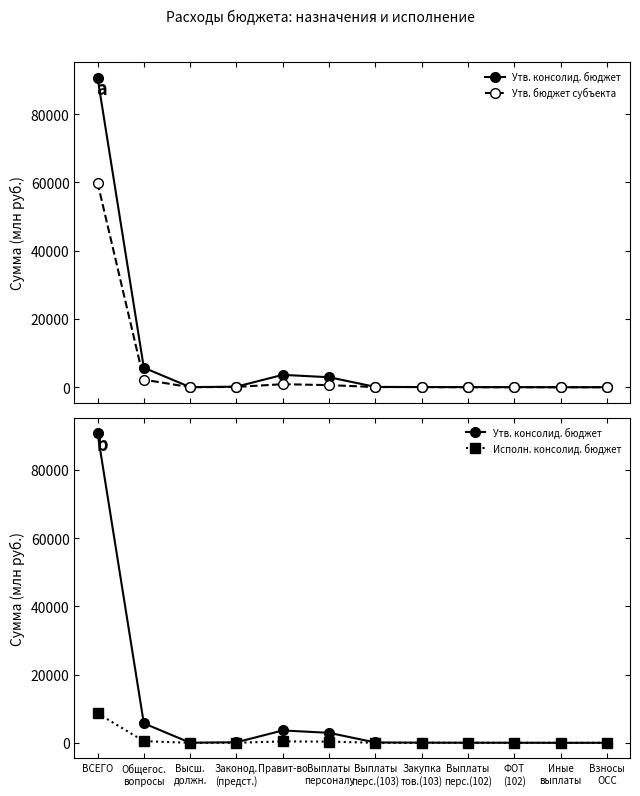

Which label corresponds to the largest value in the chart?

ВСЕГО